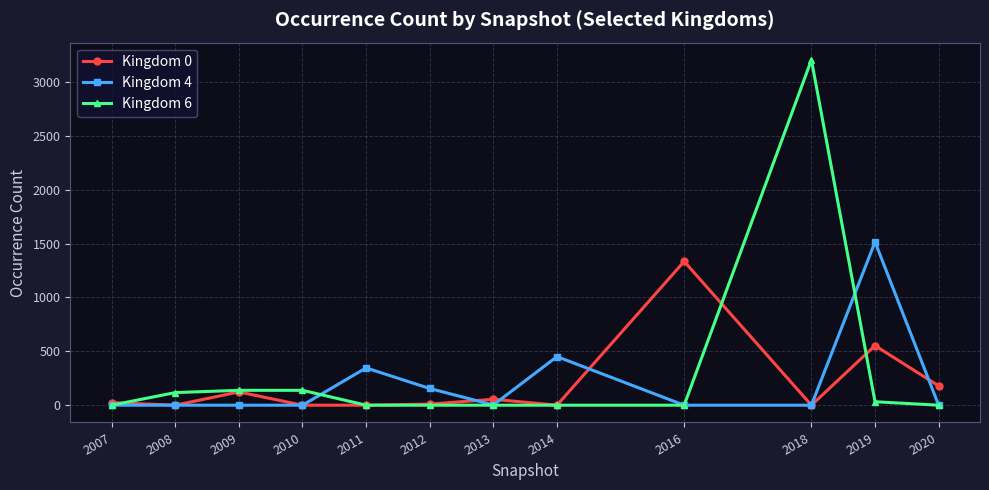

Which category has the highest value across all series?

2018